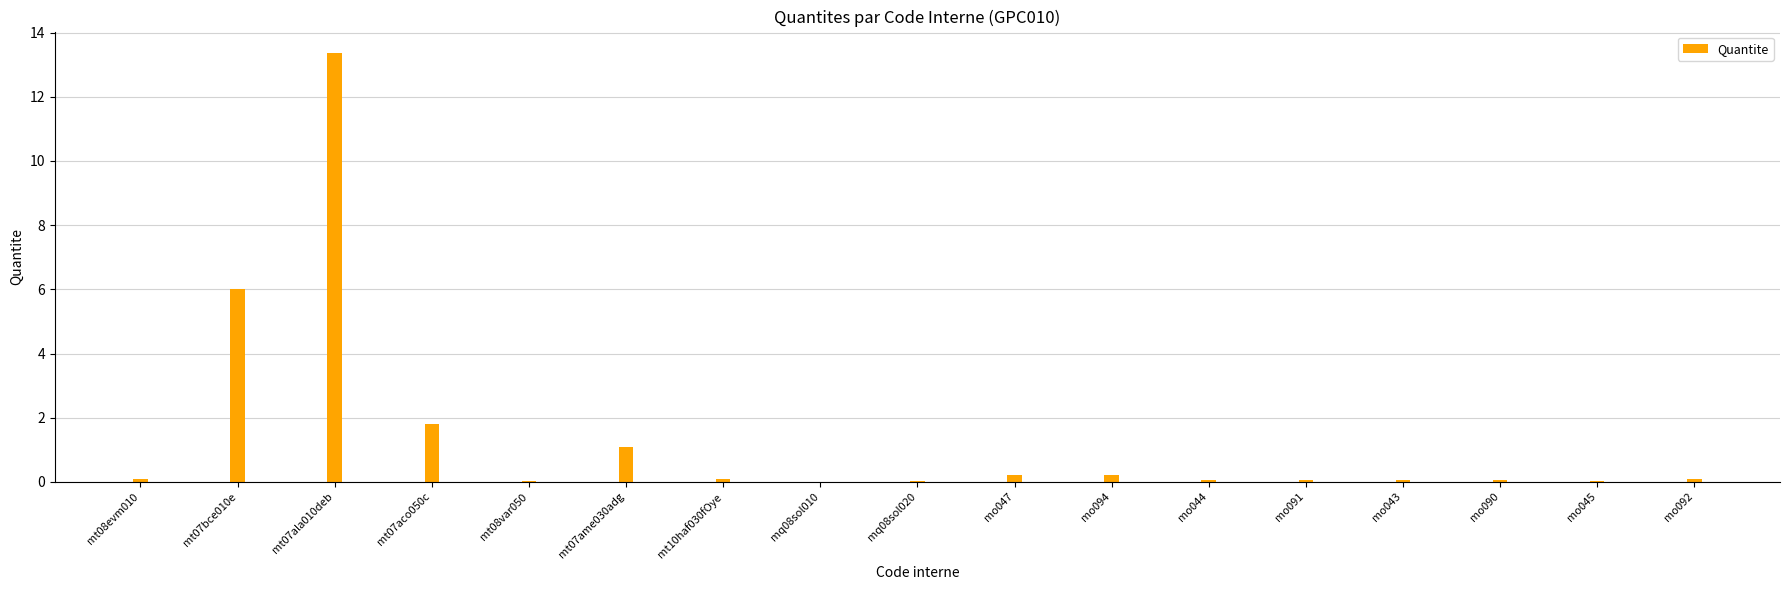

At which category does the chart reach its peak across all series?

mt07ala010deb